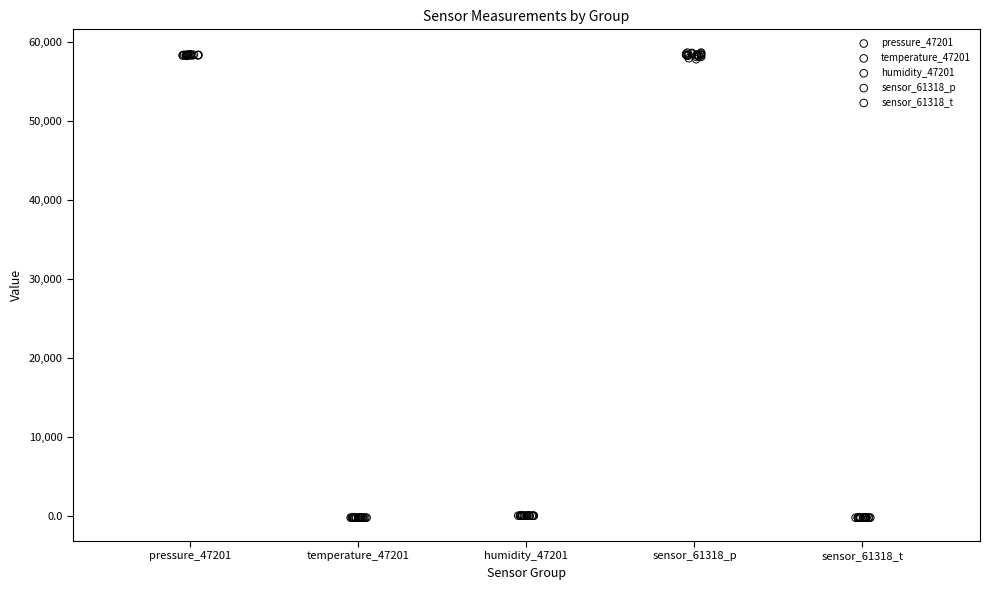

Which series has the largest Y range (max minus min)?

sensor_61318_p